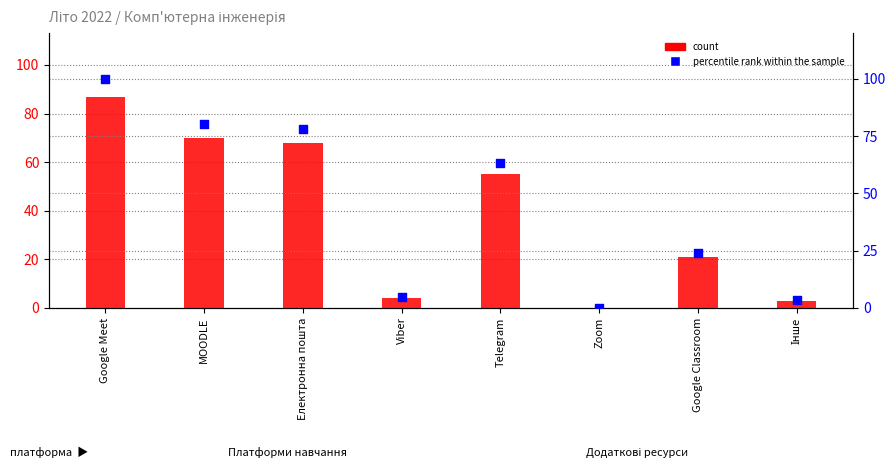

Which series reaches the maximum Y coordinate?

percentile rank within the sample